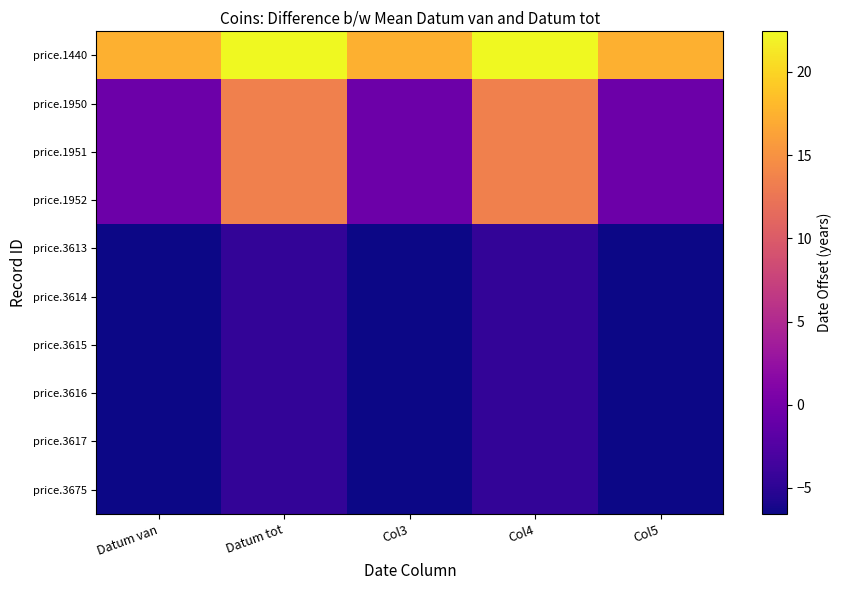

What is the spread (max minus min) of values at Col3?

24.0